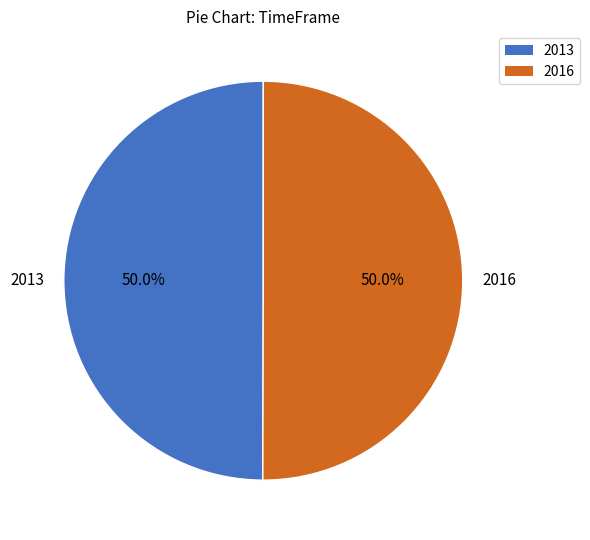

How many slices are in this pie chart?

2